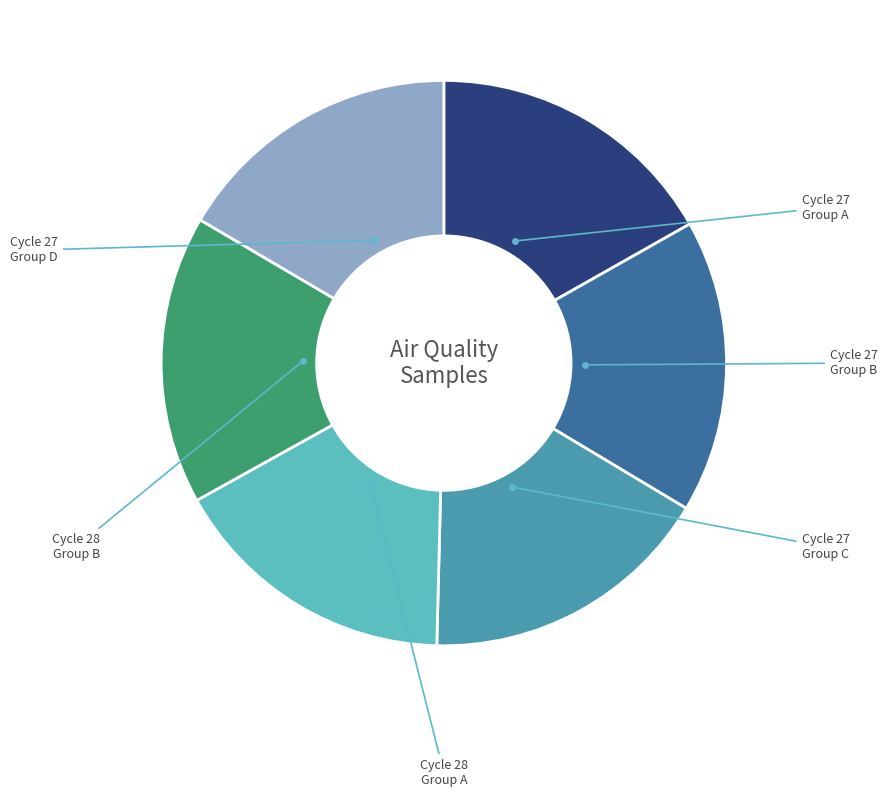

Does any single category account for the majority?

No